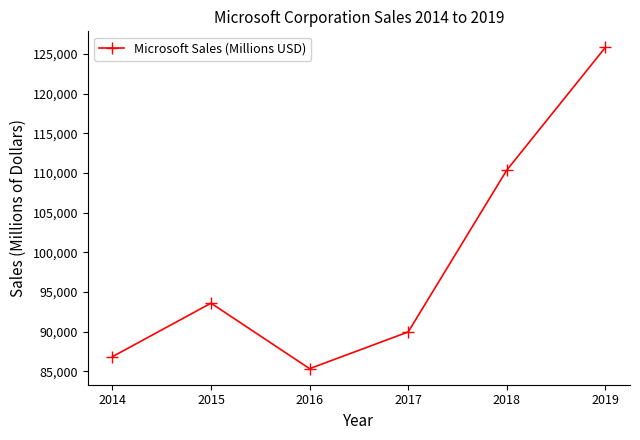

Does the chart have visible grid lines?

No